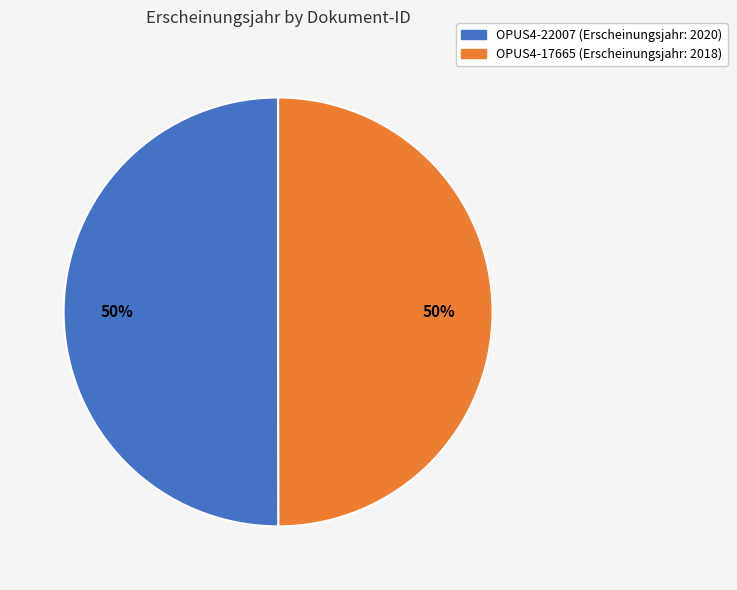

To the nearest percent, what is the average slice percentage?

50%